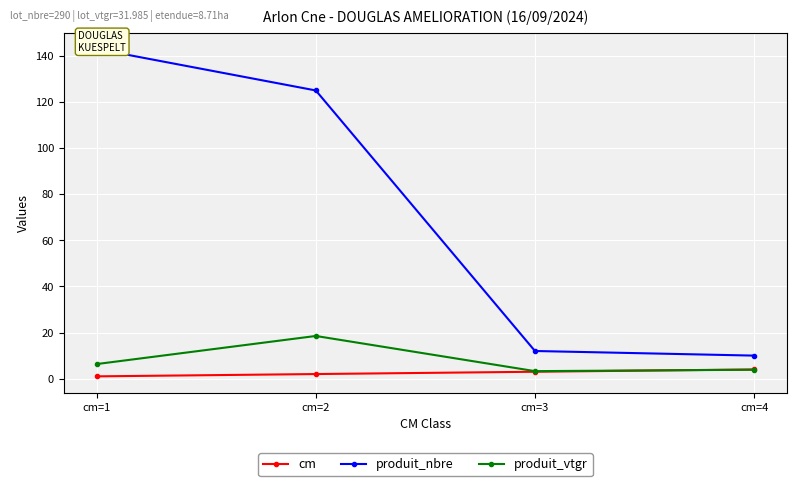

At which label is produit_nbre closest to 76?

cm=2